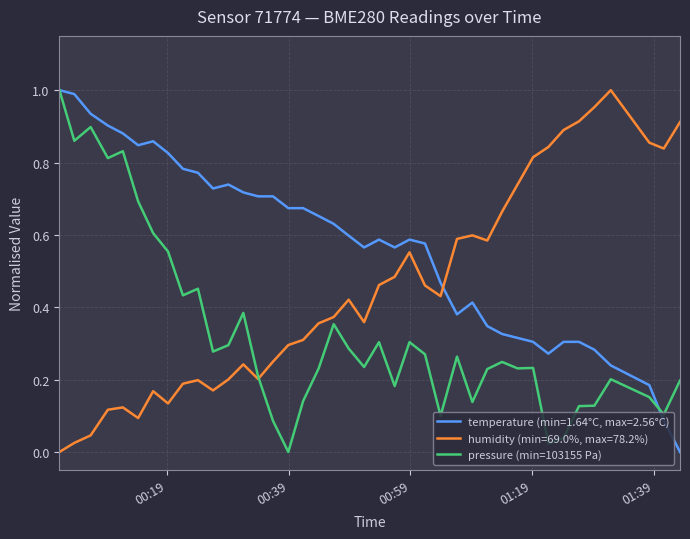

After their last crossing, which series has the higher values: temperature (min=1.64°C, max=2.56°C) or humidity (min=69.0%, max=78.2%)?

humidity (min=69.0%, max=78.2%)